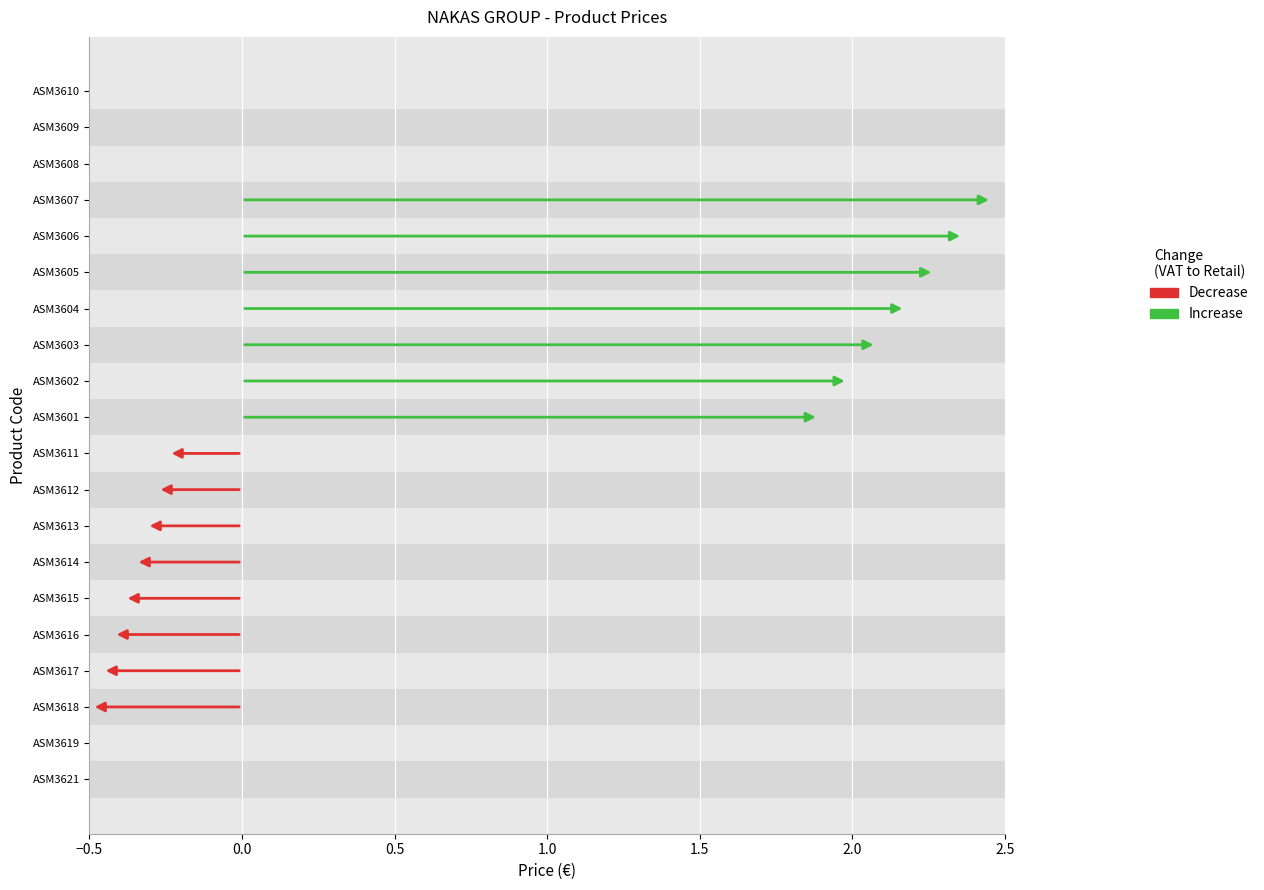

Is the value of ΛΙΑΝΙΚΗ ΤΙΜΗ RETAIL PRICE at ASM3606 greater than the value of VAT at ASM3602?

Yes